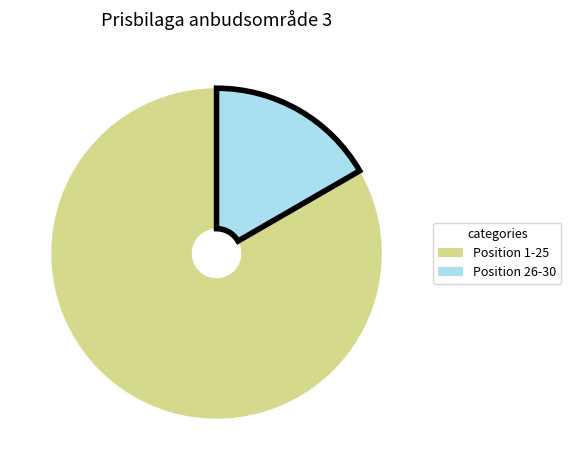

Rank the categories by value from highest to lowest.

Position 1-25, Position 26-30